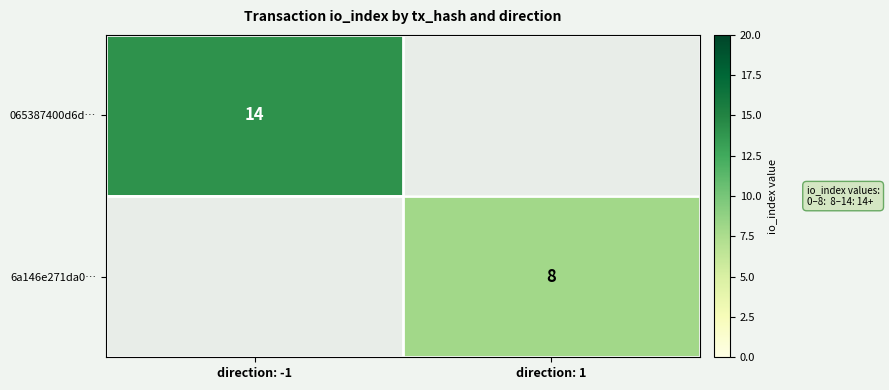

The 6a146e271da0… series shows 14 at direction: 1. True or false?

False